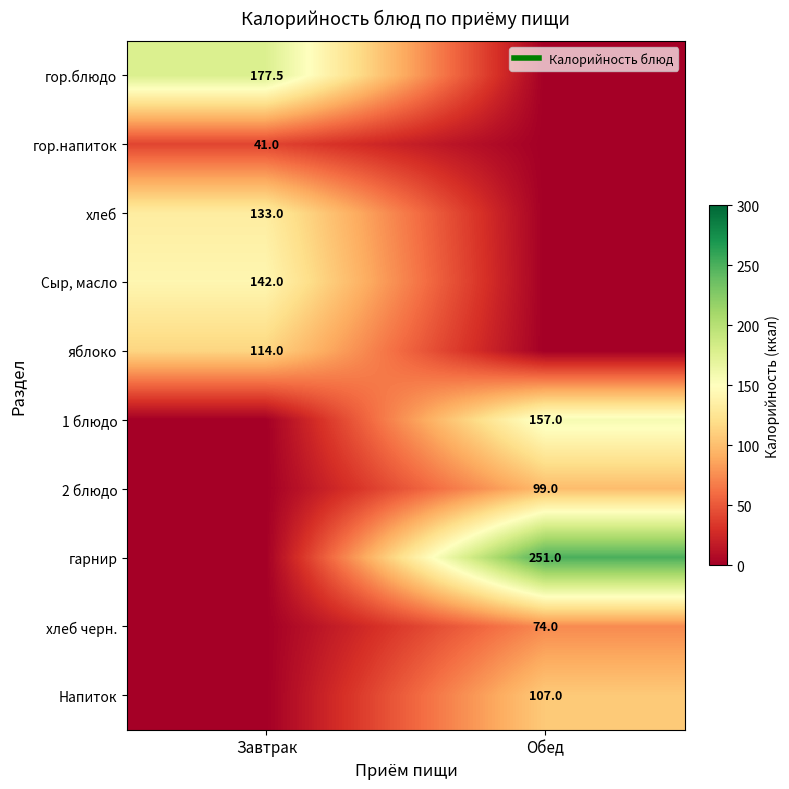

List the labels in order of гор.напиток value, smallest first.

Обед, Завтрак